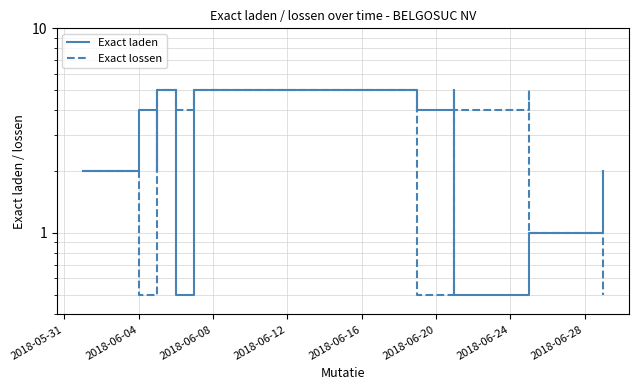

At how many categories does at least one series exceed 3?

8